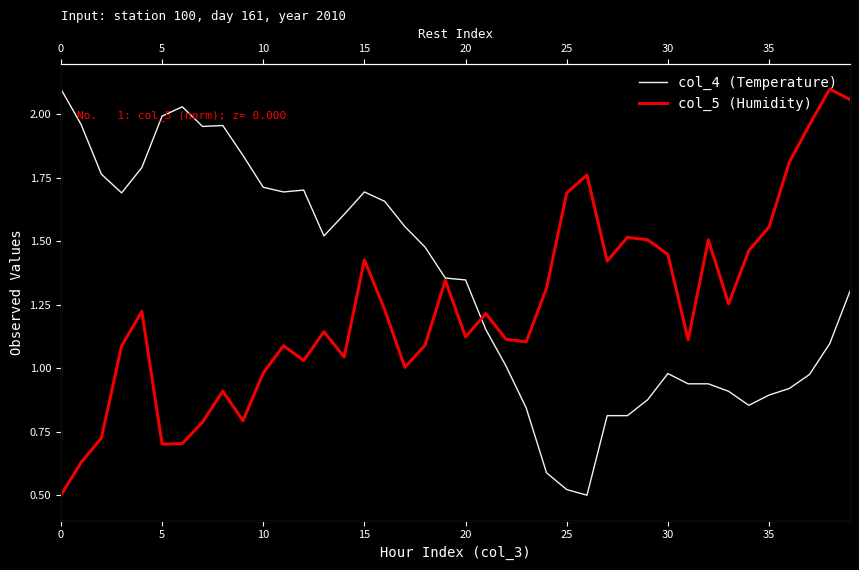

Which series ends up on top after the final intersection of col_4 (Temperature) and col_5 (Humidity)?

col_5 (Humidity)